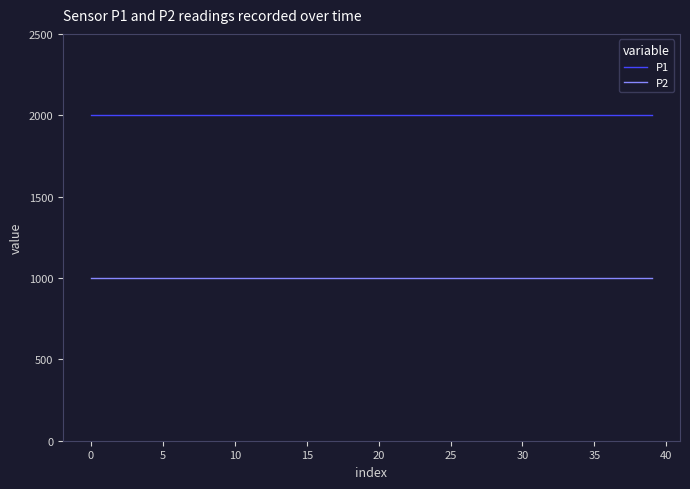

What is the average value of the P1 series?

1999.9